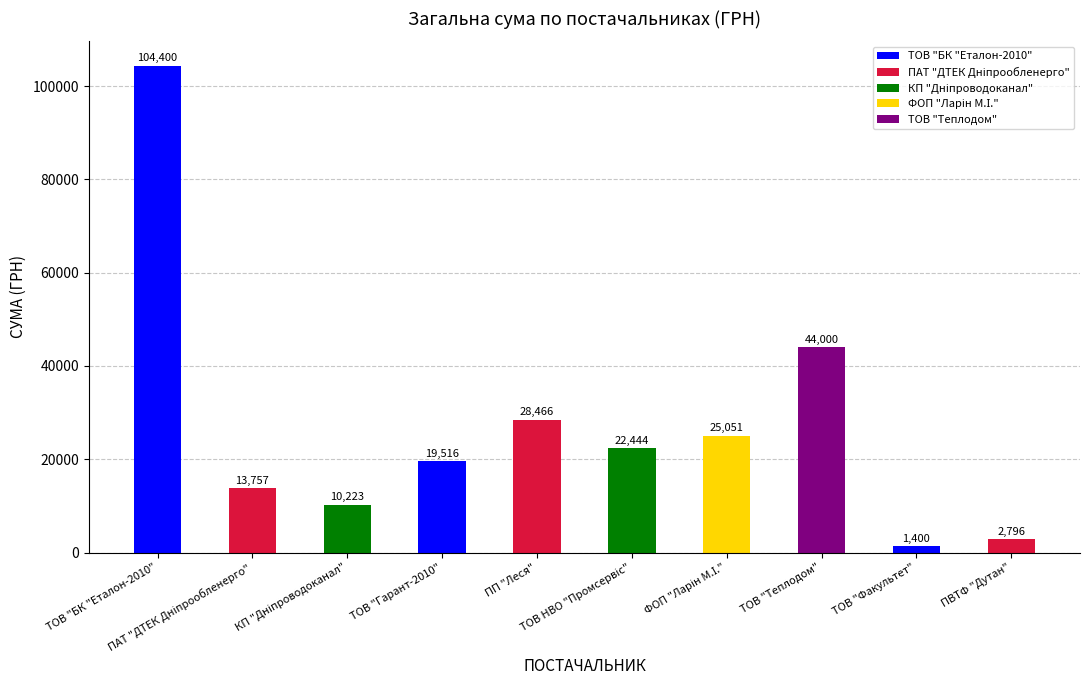

What is the greatest value displayed?

104400.0